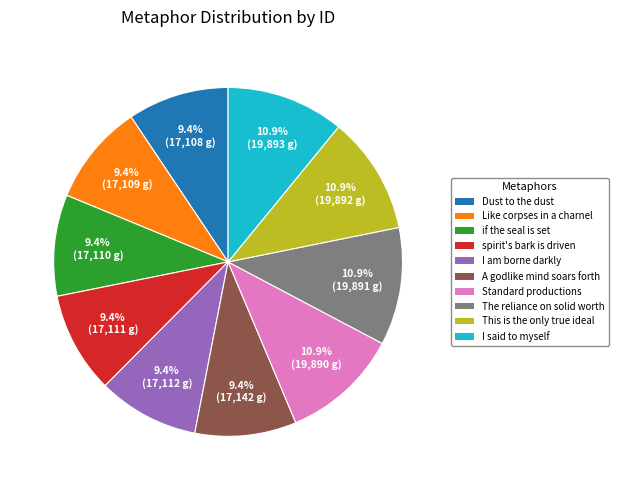

Count the number of slices in the pie.

10